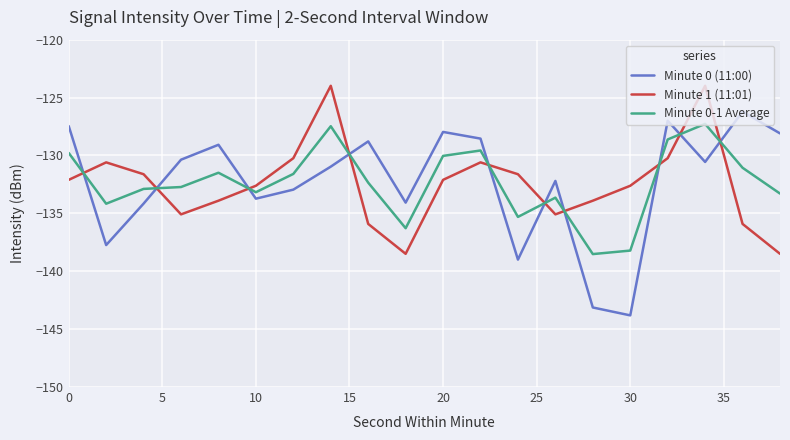

How many lines are shown in the chart?

3